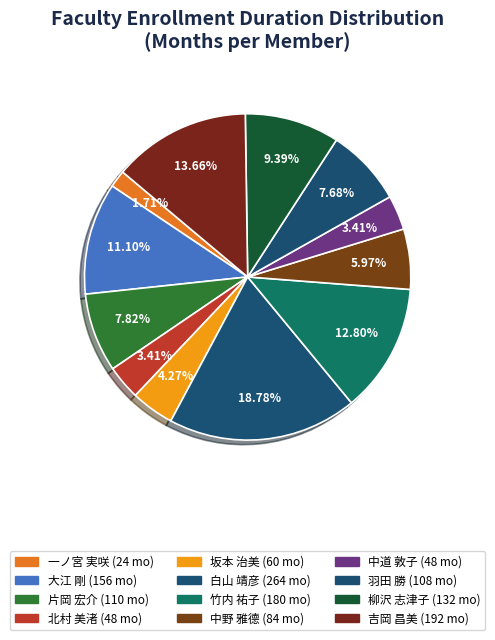

To the nearest percent, what is the combined percentage of 大江 剛 and 白山 靖彦?

30%